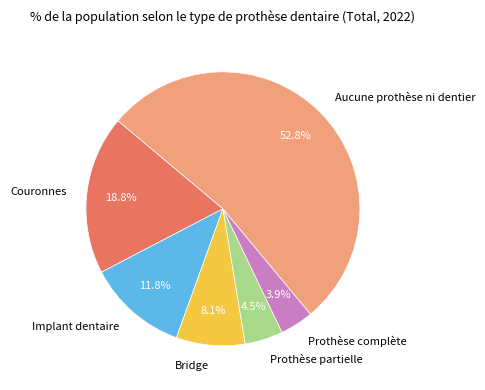

What percentage is NOT represented by Prothèse complète?

96.1%